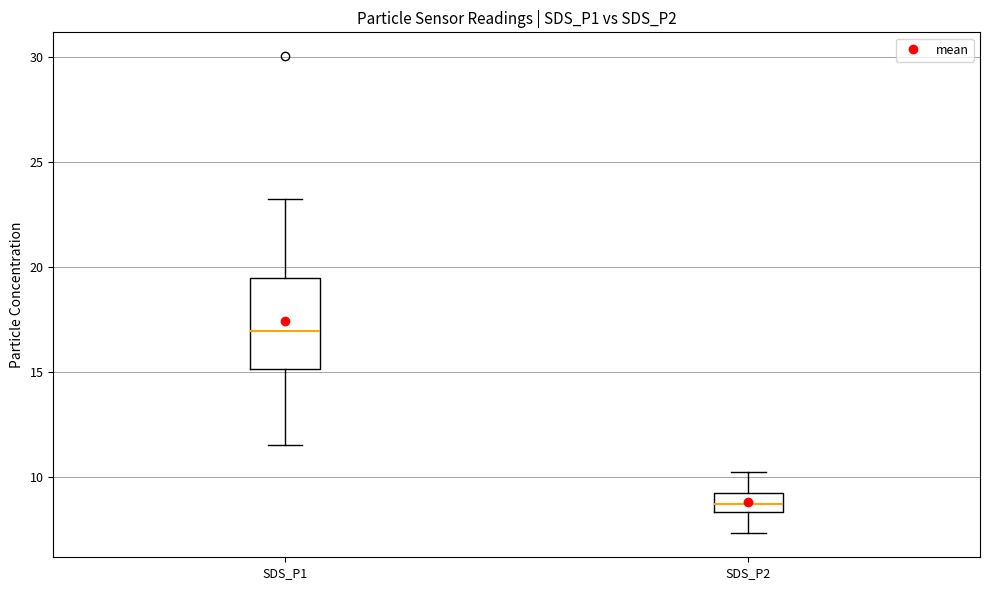

Which box's median line is the lowest?

SDS_P2